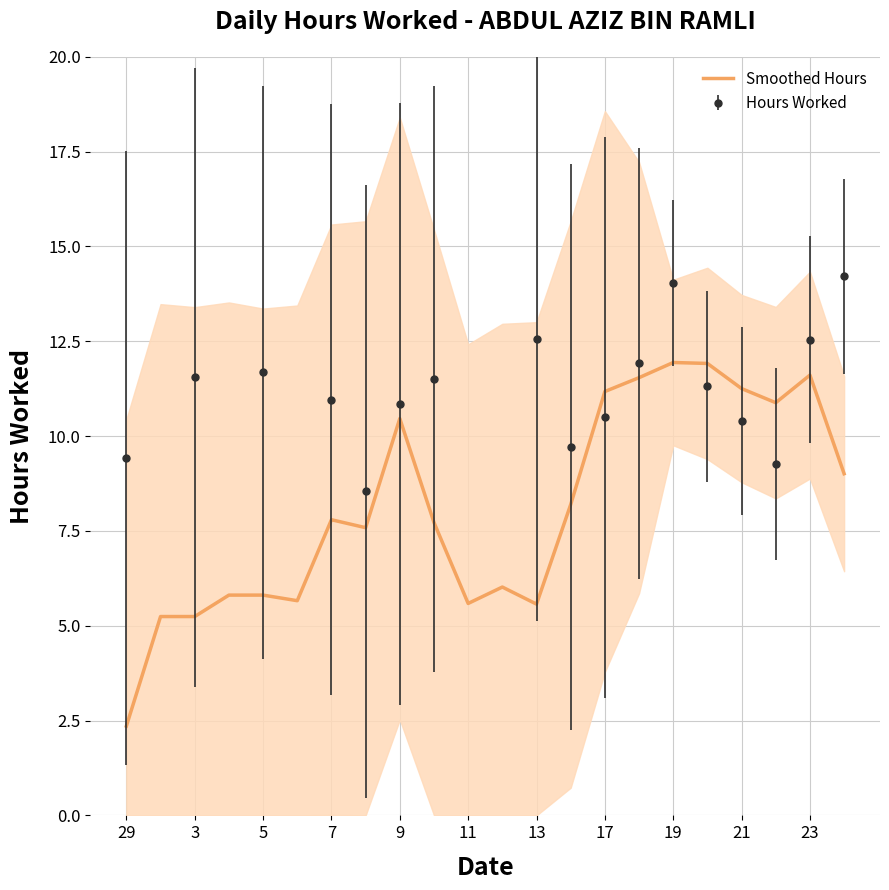

How many data points are less than 7?

9